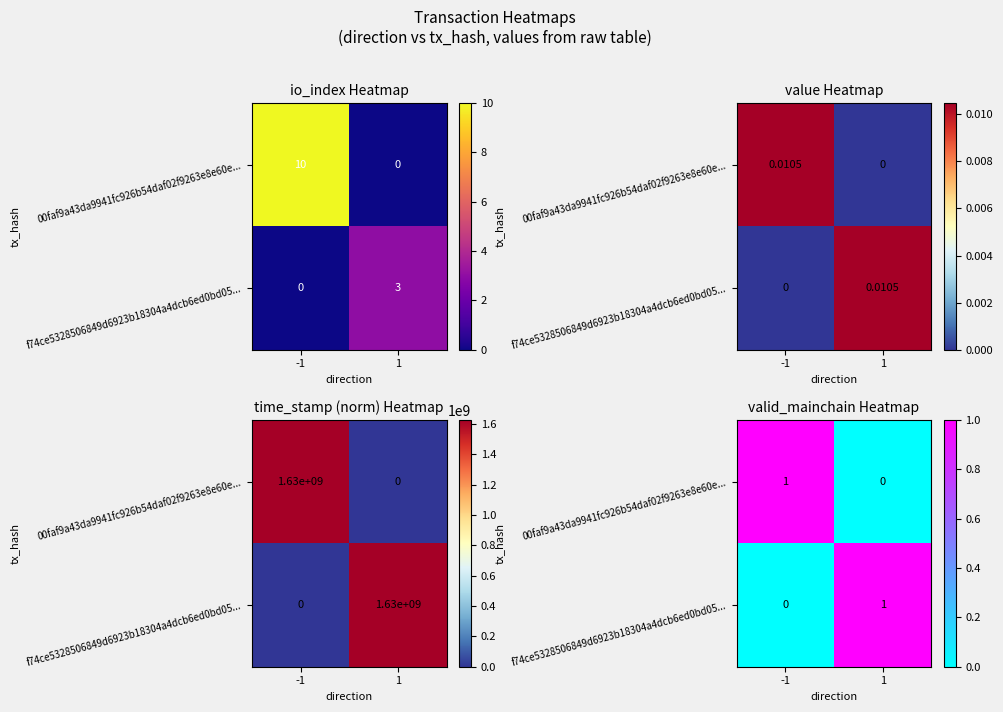

At which label is 00faf9a43da9941fc926b54daf02f9263e8e60e... closest to 0?

1